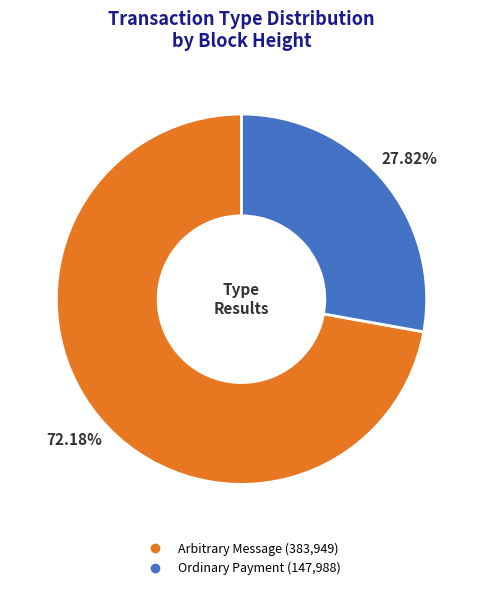

Is there any slice that represents more than half of the pie?

Yes